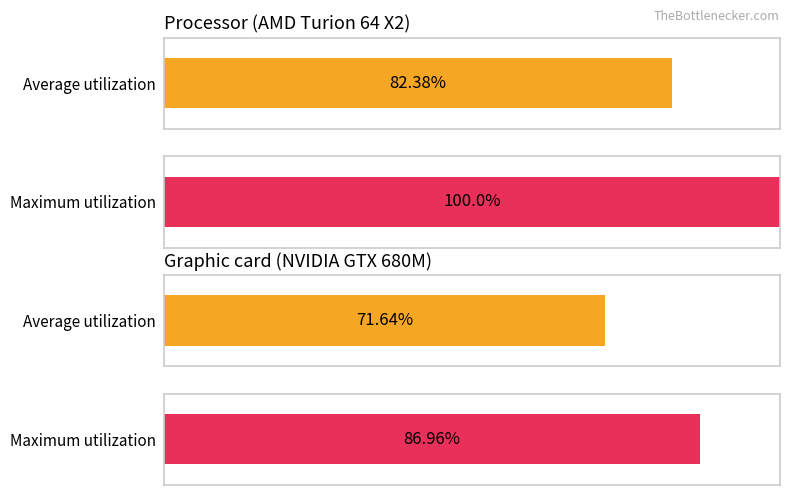

Are the bars horizontal?

Yes